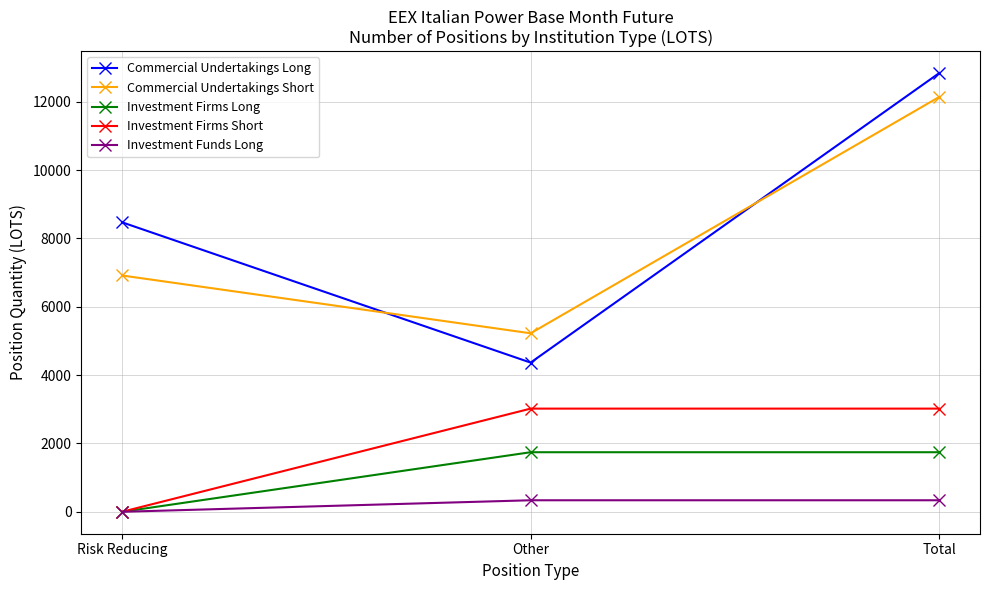

True or false: Commercial Undertakings Short has a value of 1585.5 at Risk Reducing.

False